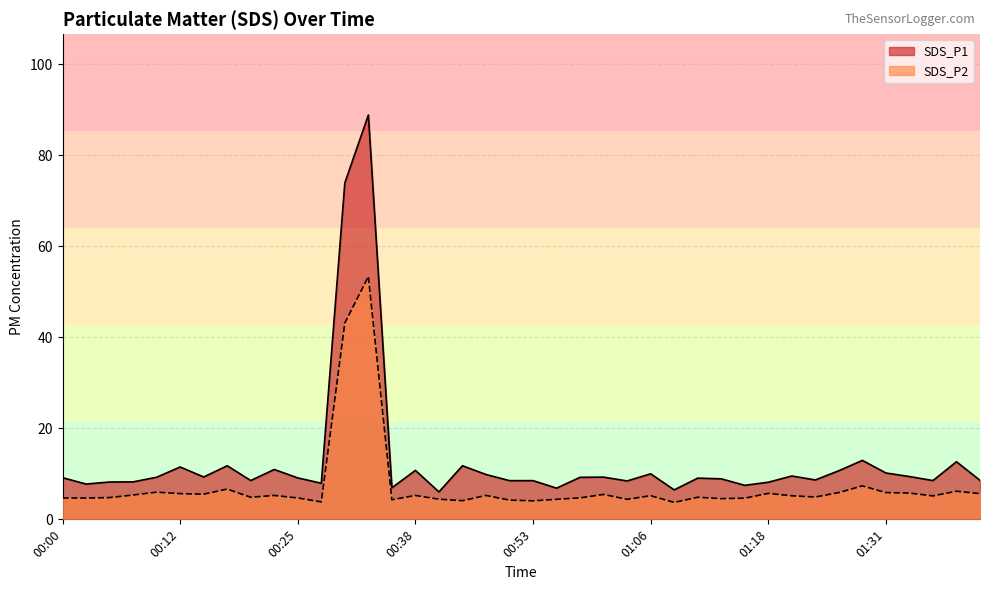

In SDS_P2, how many points are higher than both neighbors (excluding endpoints)?

12